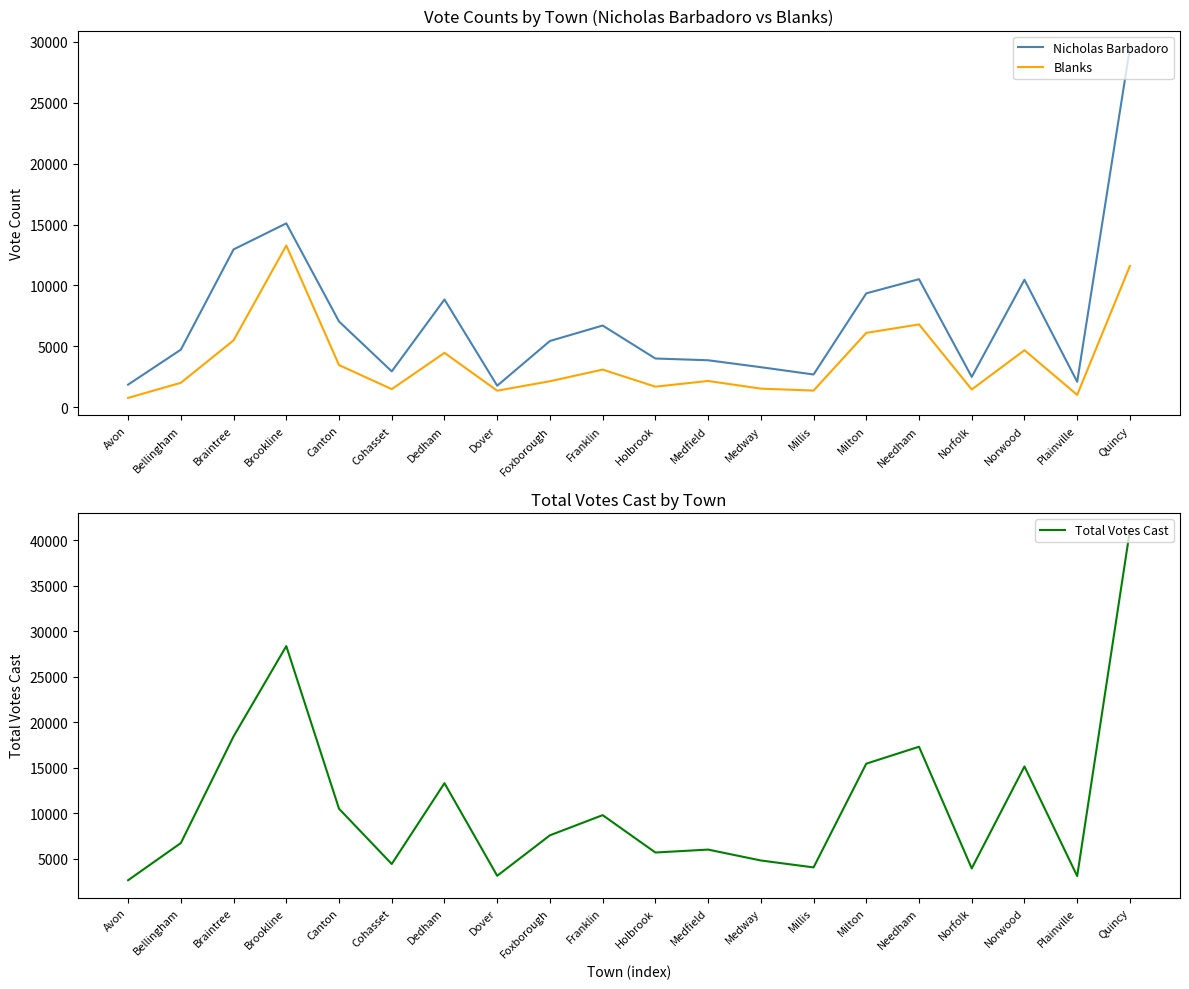

What is the value of the Nicholas Barbadoro point at the 9th from the left?

5435